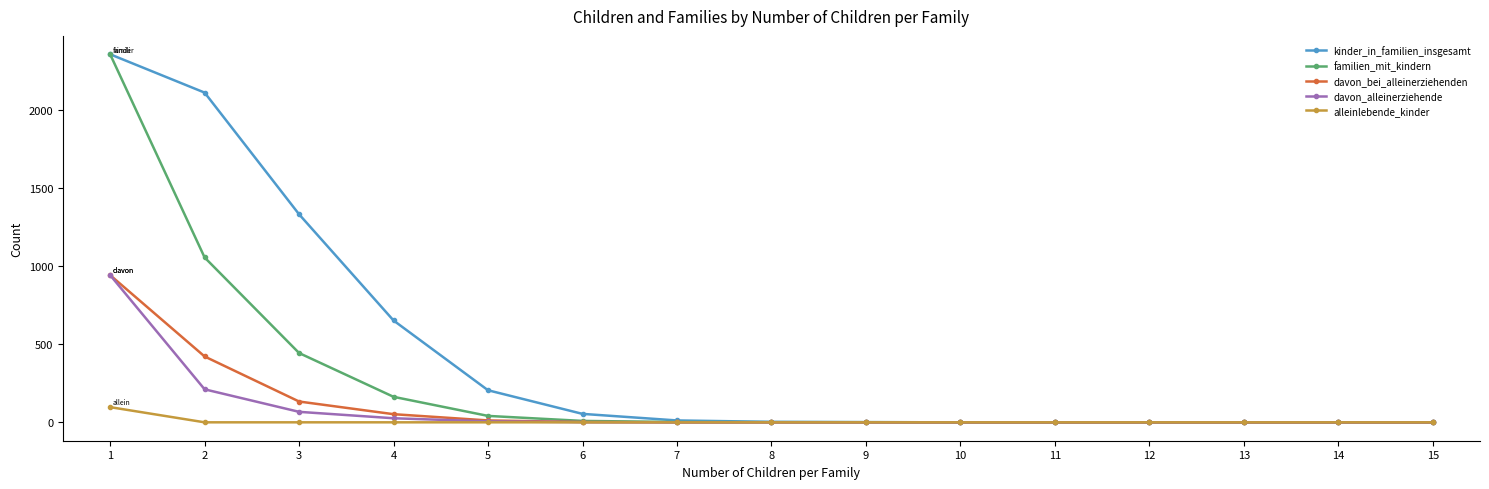

What is the spread (max minus min) of values at 3?

1330